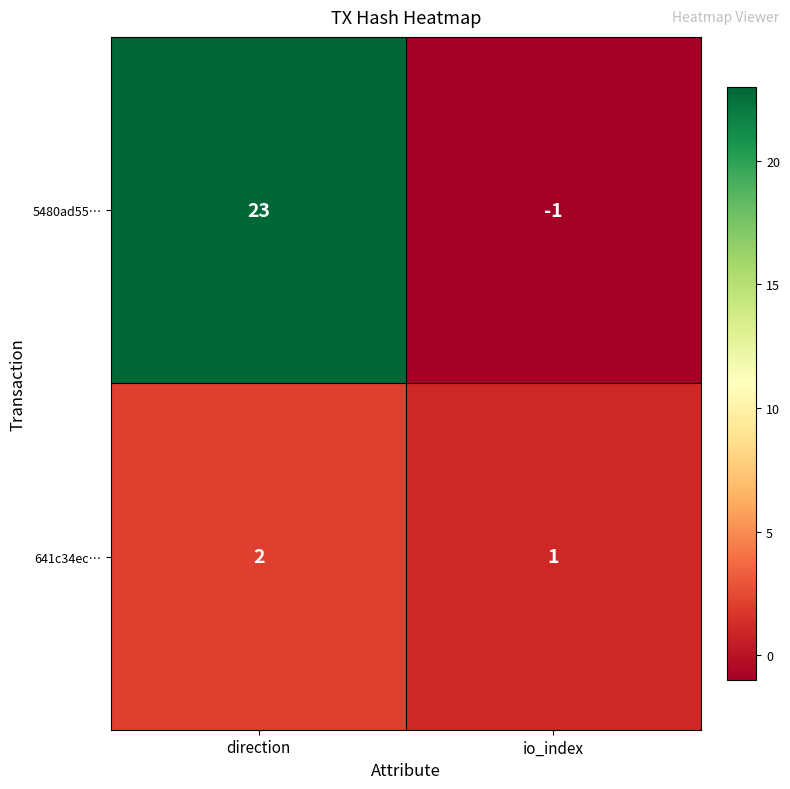

What is the smallest value displayed?

-1